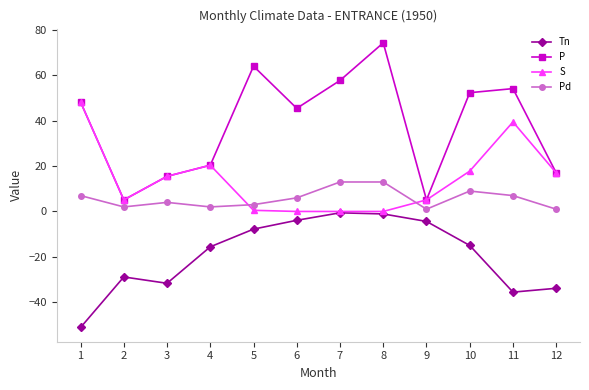

Does the chart have visible grid lines?

No